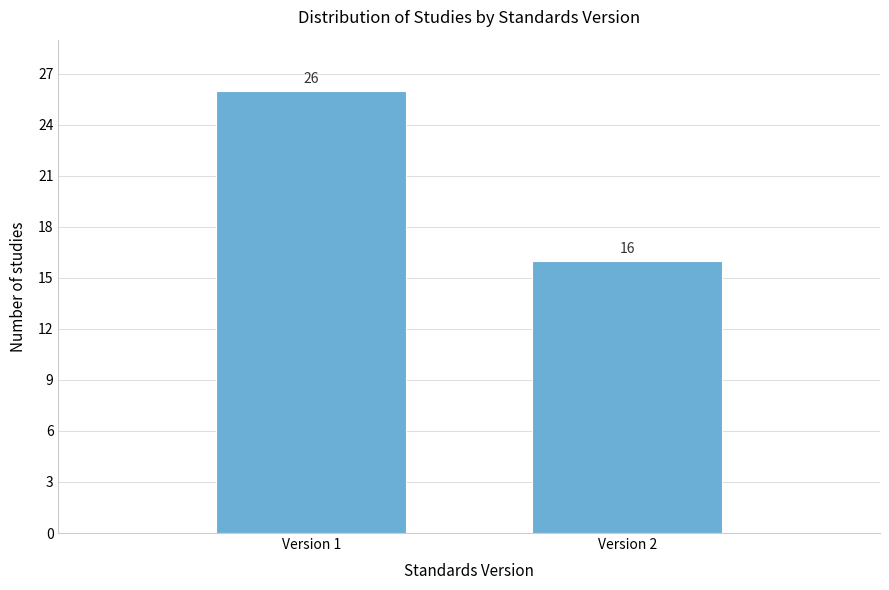

Reading left to right, list all the values displayed in this chart.

Version 1=26	Version 2=16